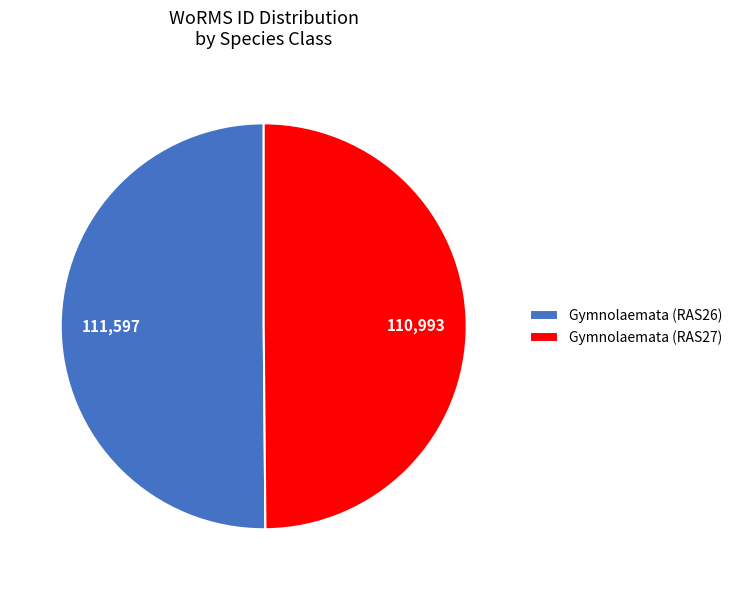

True or false: Gymnolaemata (RAS26) accounts for 45% of the total.

False